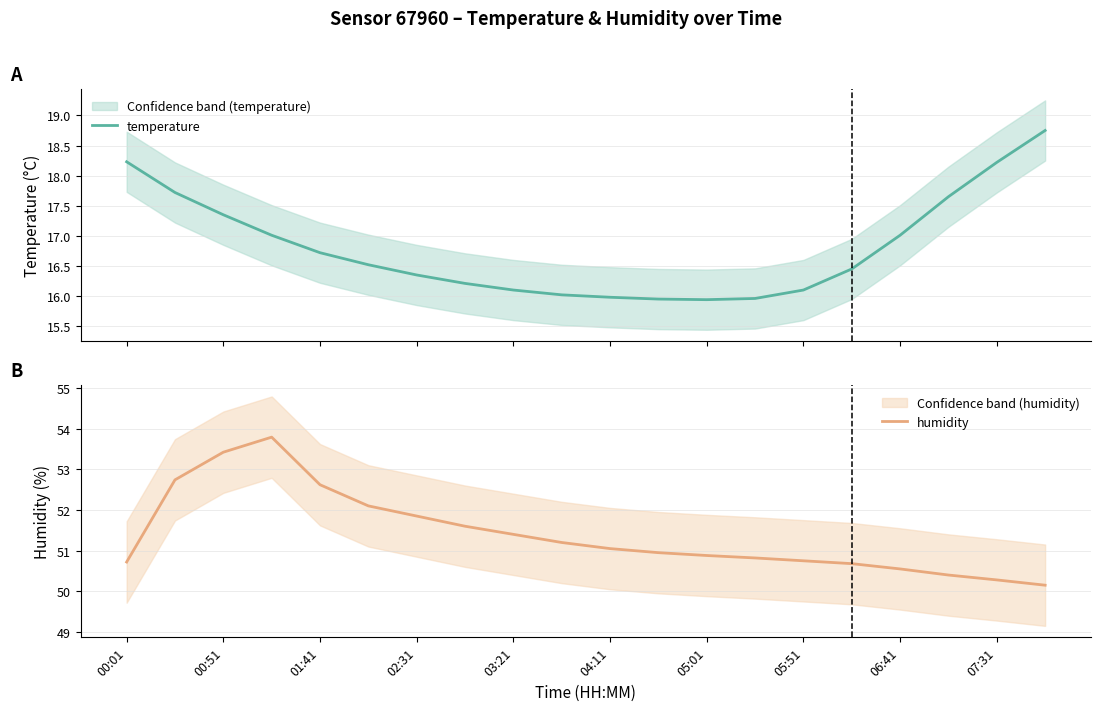

In humidity, how many points are higher than both neighbors (excluding endpoints)?

1